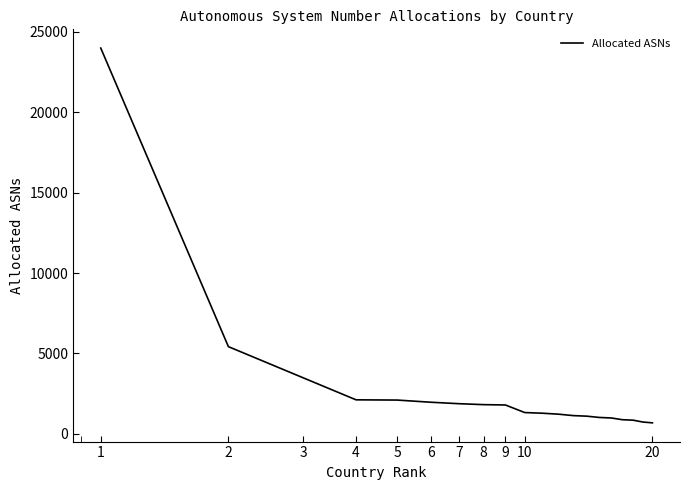

What is the difference between the maximum and second lowest values?

23263